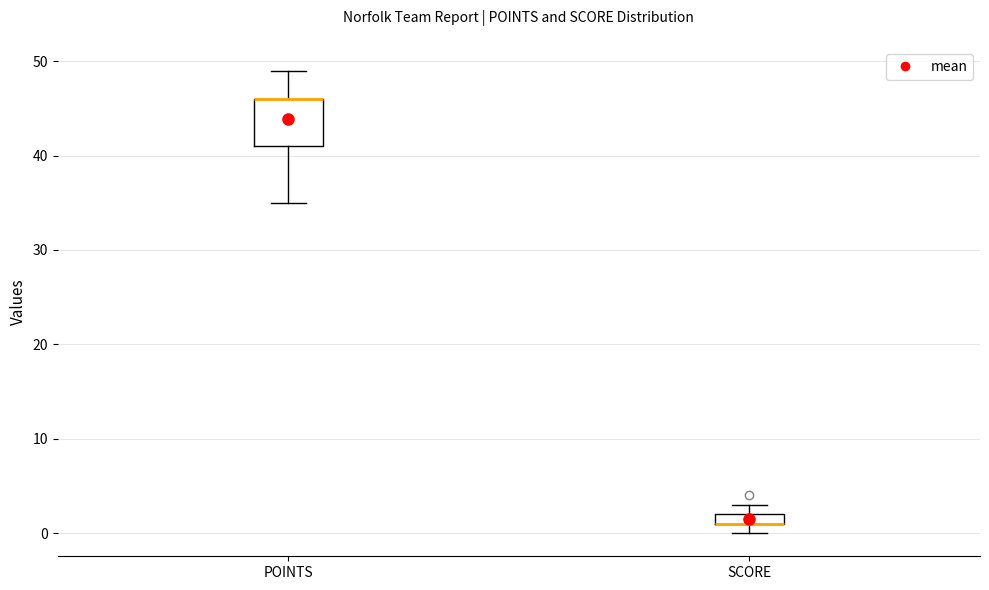

Which box is the tallest, from its lower edge to its upper edge?

POINTS